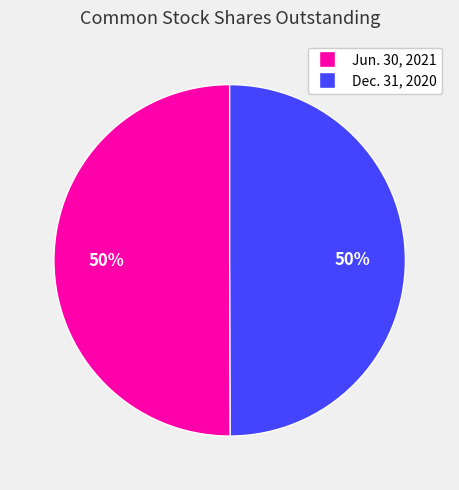

How many segments does this pie chart have?

2